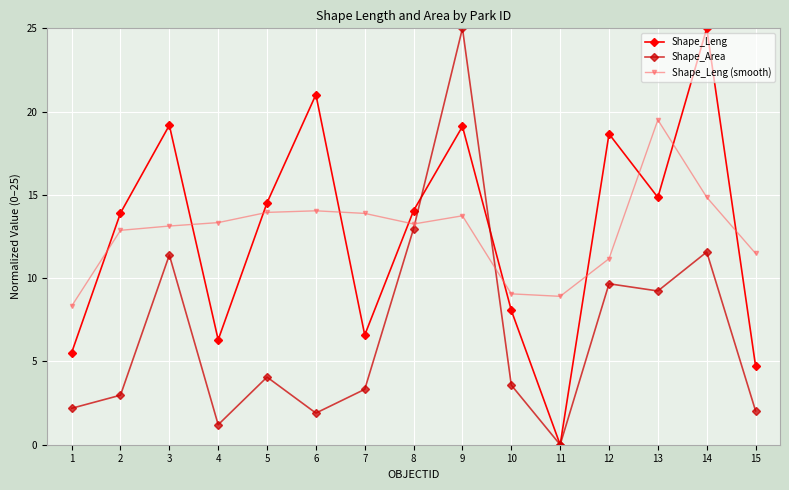

At how many categories does at least one series exceed 11?

12